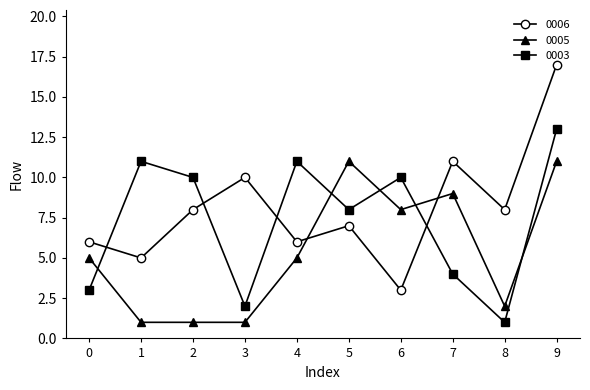

Reading right to left, list all the values displayed in this chart.

0006: 9=17	8=8	7=11	6=3	5=7	4=6	3=10	2=8	1=5	0=6
0005: 9=11	8=2	7=9	6=8	5=11	4=5	3=1	2=1	1=1	0=5
0003: 9=13	8=1	7=4	6=10	5=8	4=11	3=2	2=10	1=11	0=3